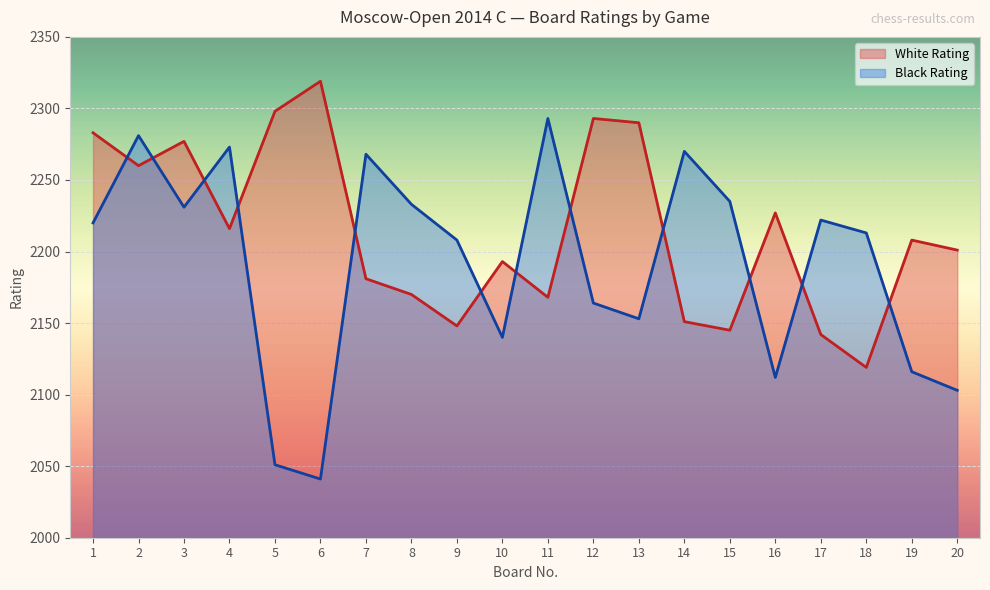

What is the difference between the Black Rating values at 18 and 11?

80